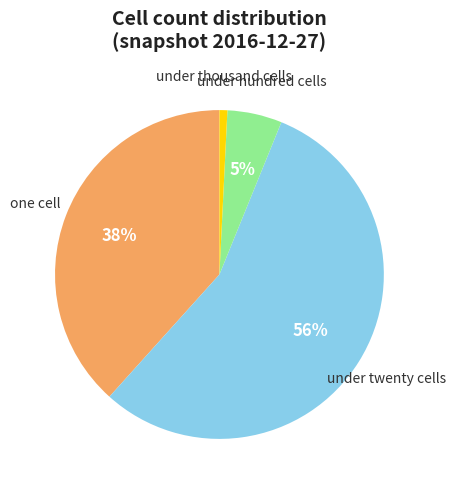

Does any single category account for the majority?

Yes